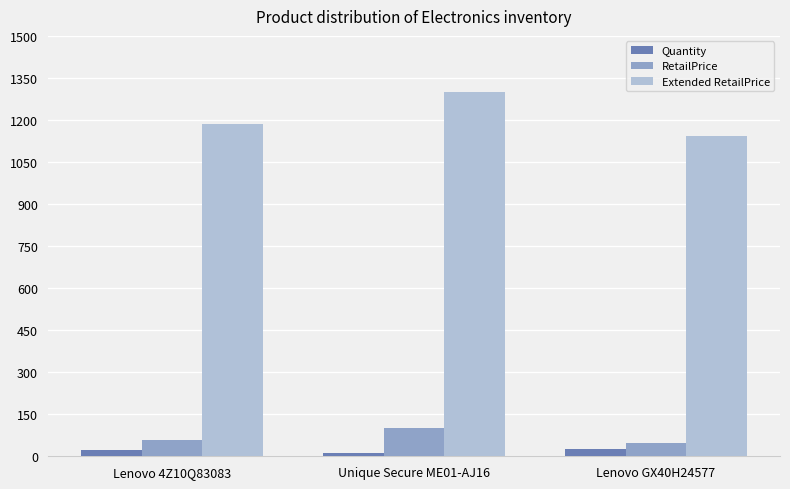

Which series has the largest range (max minus min)?

Extended RetailPrice